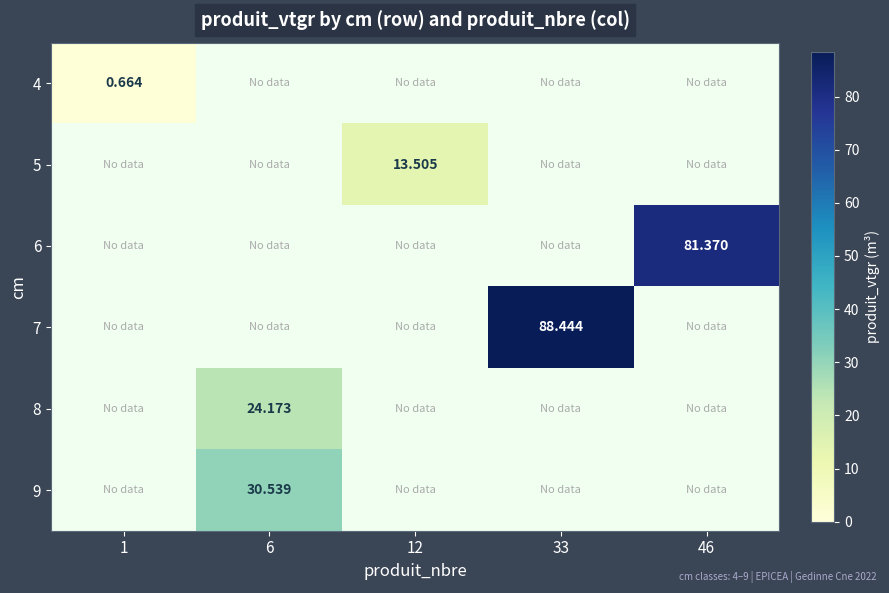

What is the maximum value shown in the chart?

88.4